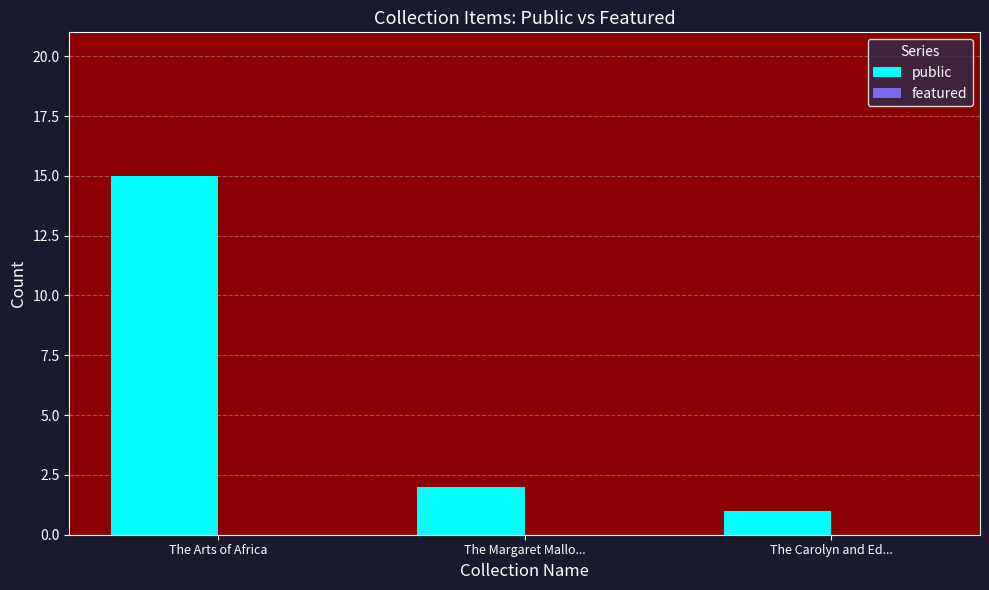

What is the change in value from The Arts of Africa to The Margaret Mallo...?

-13